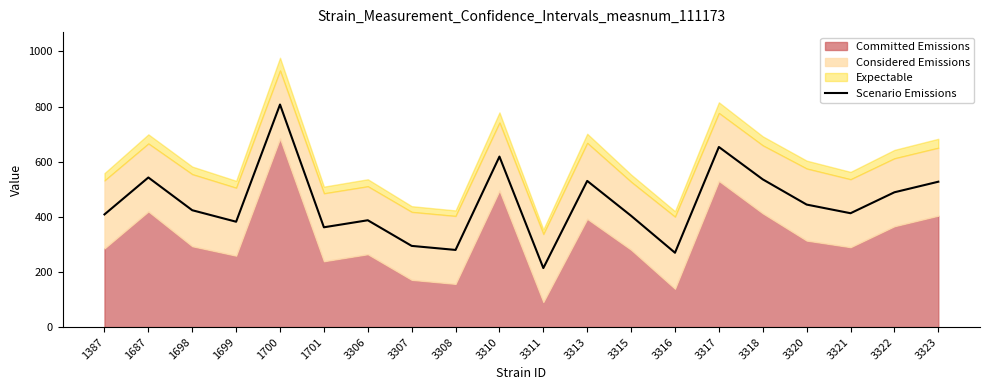

How many interior local peaks (higher than both neighbors) does the data have?

6